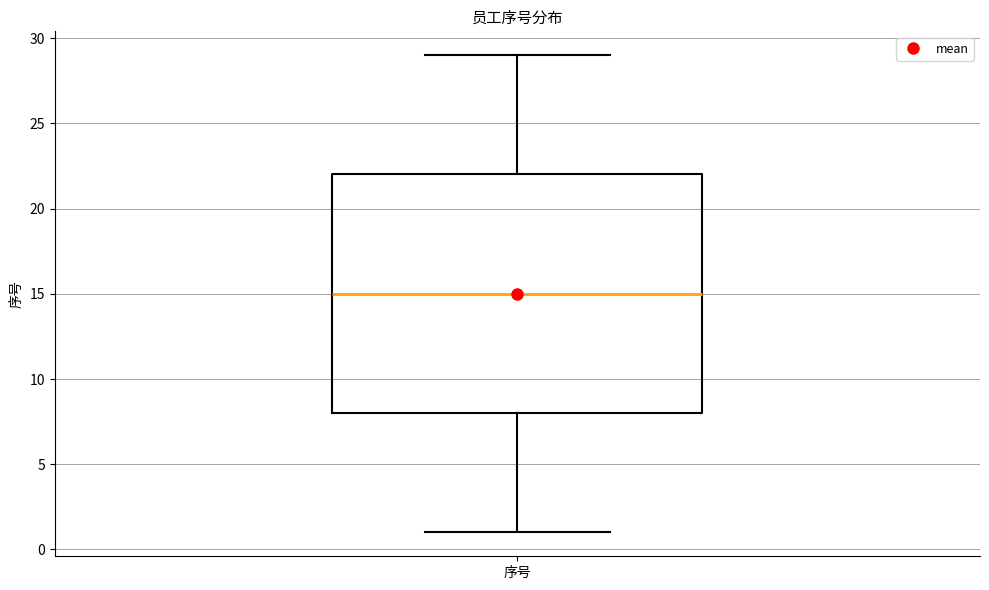

Where does the upper whisker of the box for 序号 end on the y-axis? The values are not printed on the chart, so give them approximately, as read against the axis.

29